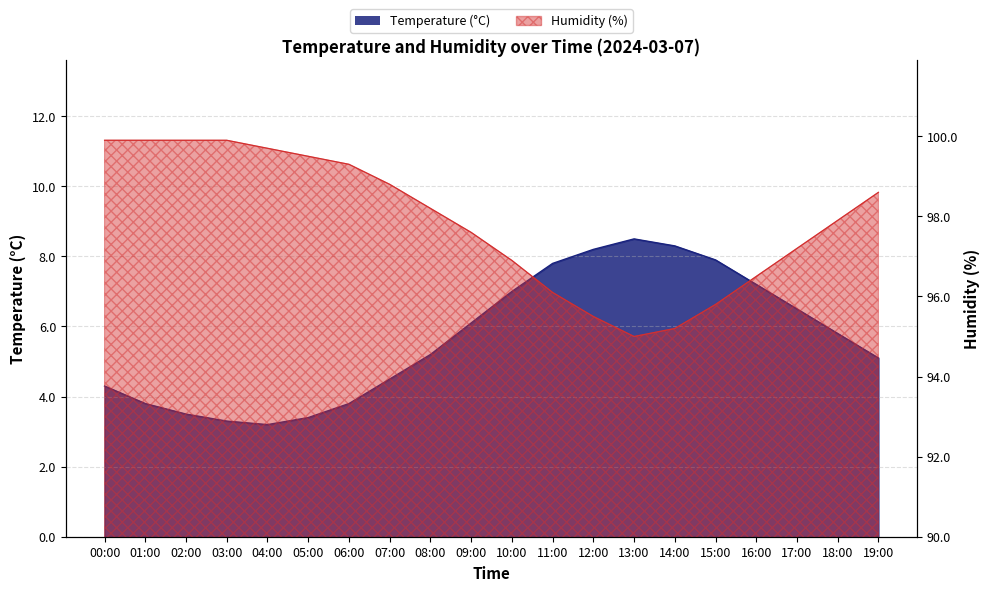

What is the value of the temperature point at the 14th from the left?

8.5